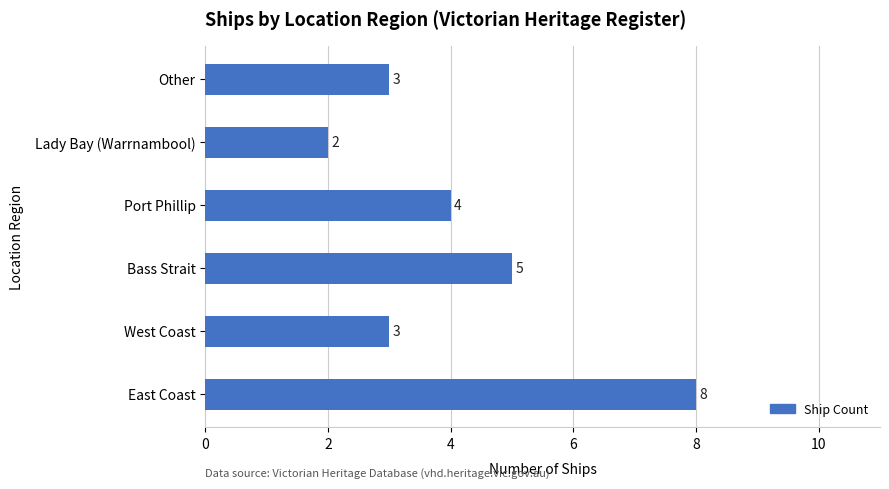

Approximately how many times larger is the value at Port Phillip compared to Other?

1.3